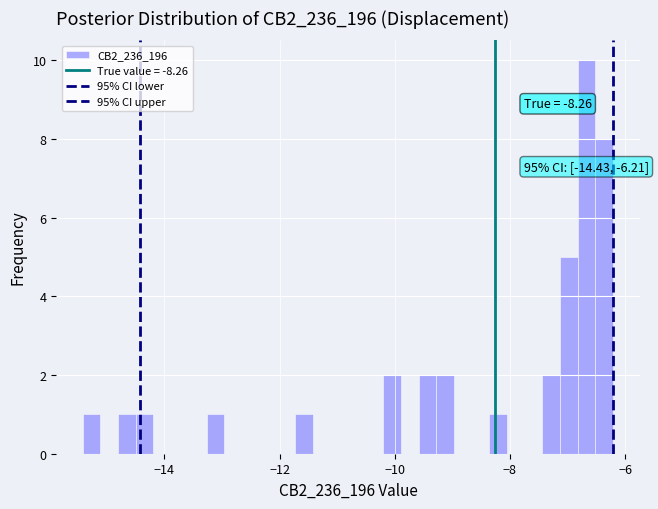

Around what value on the x-axis is the tallest bar? Give the approximate position of its centre, as read against the axis.

-6.6